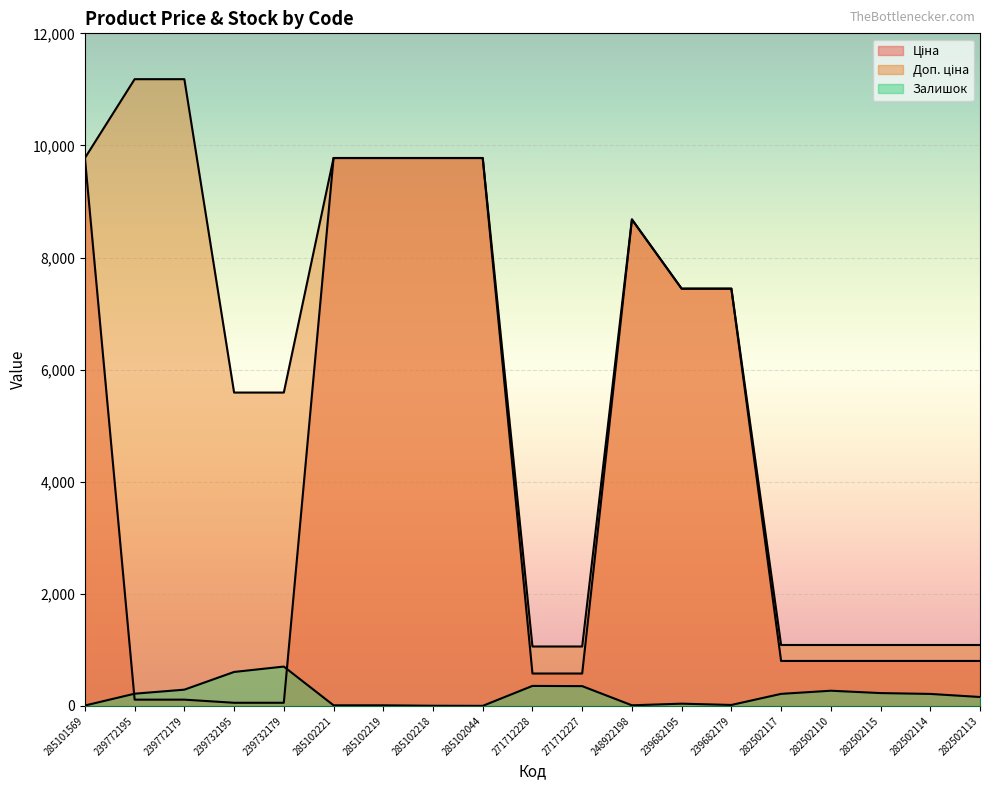

What is the smallest value displayed?

1.0